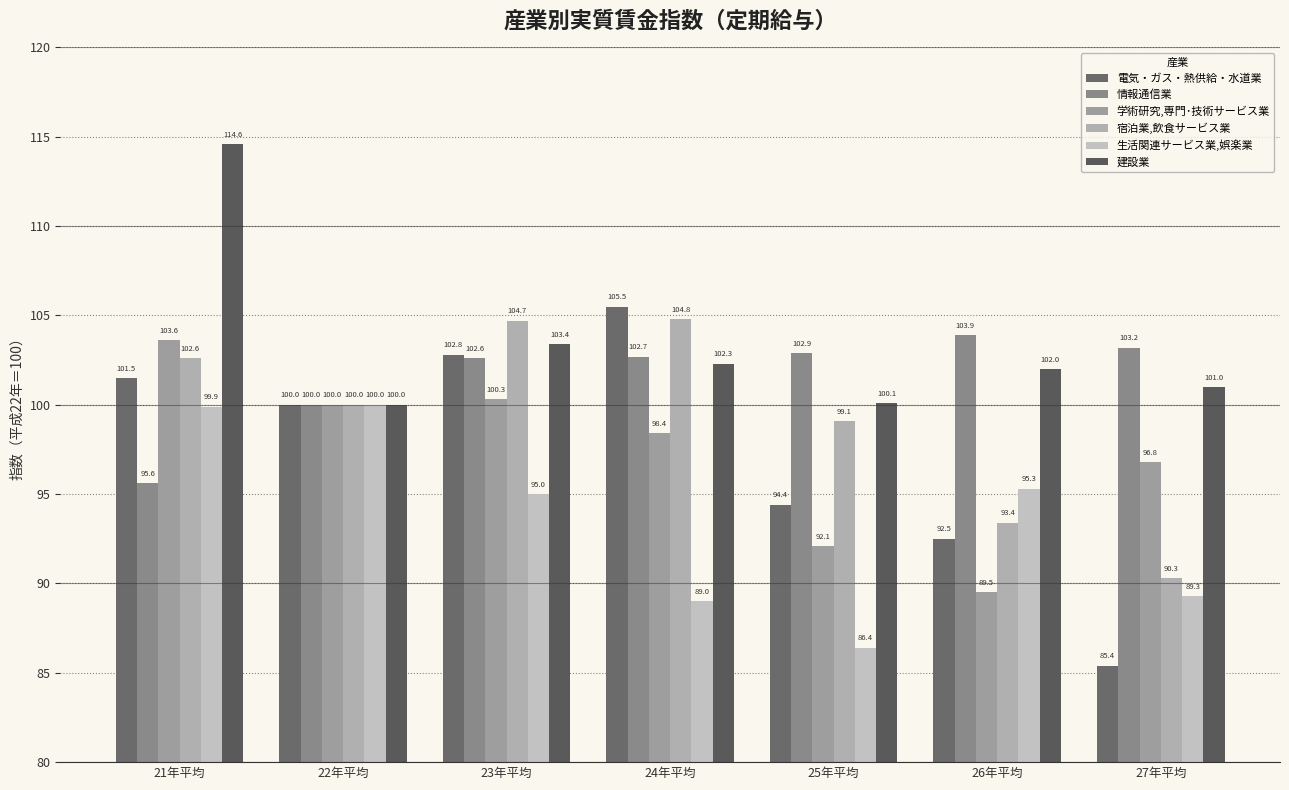

The value of 電気・ガス・熱供給・水道業 at 23年平均 is 165.4. True or false?

False